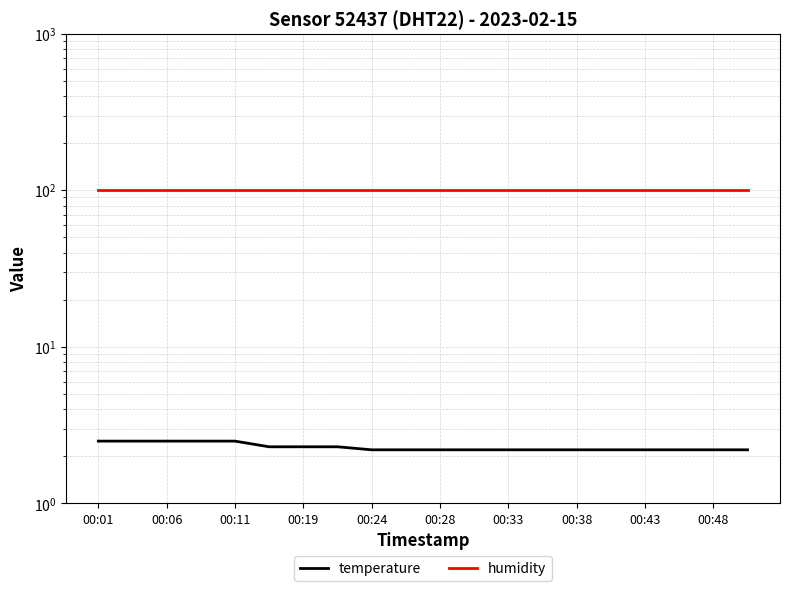

What is the sum of all temperature values?

45.8